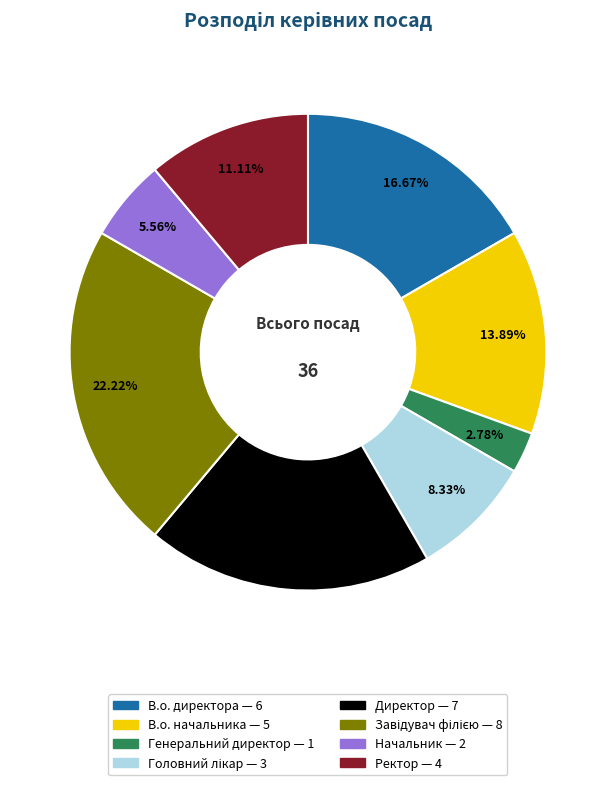

To the nearest percent, what percentage of the pie is Начальник?

6%